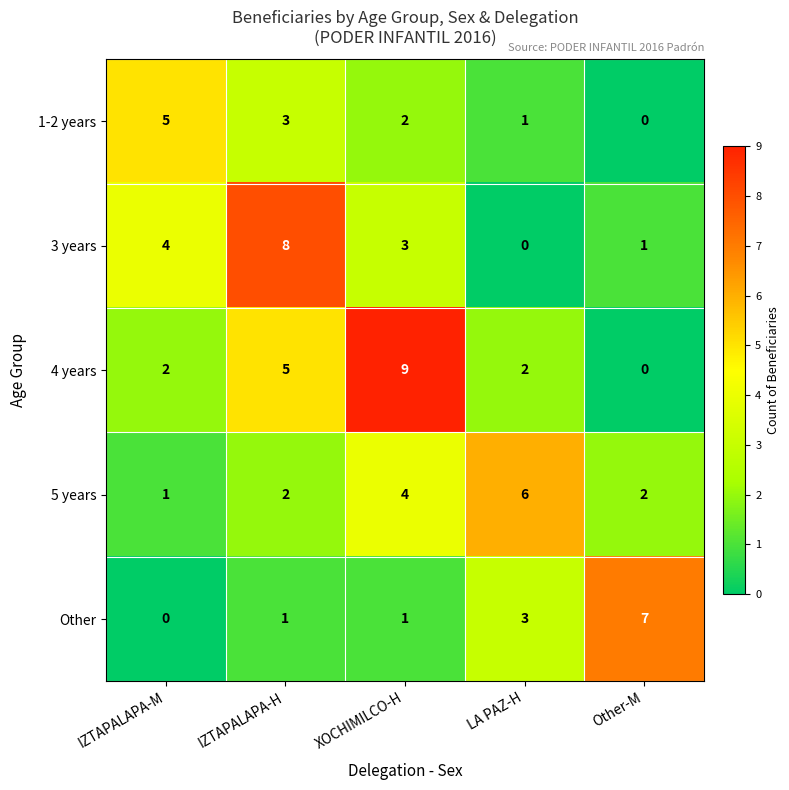

What is the greatest value displayed?

9